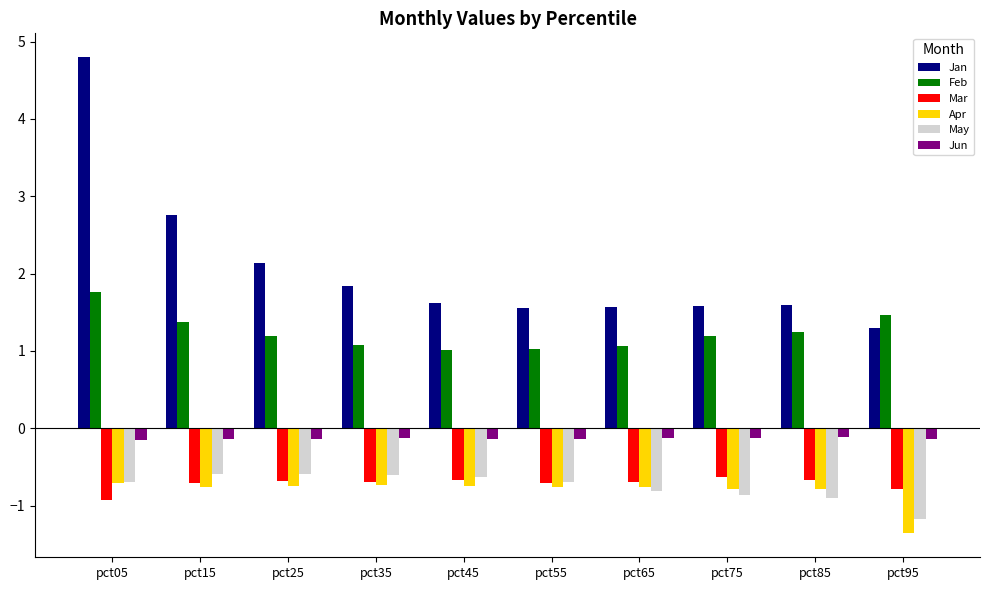

How many bars are there in total?

60